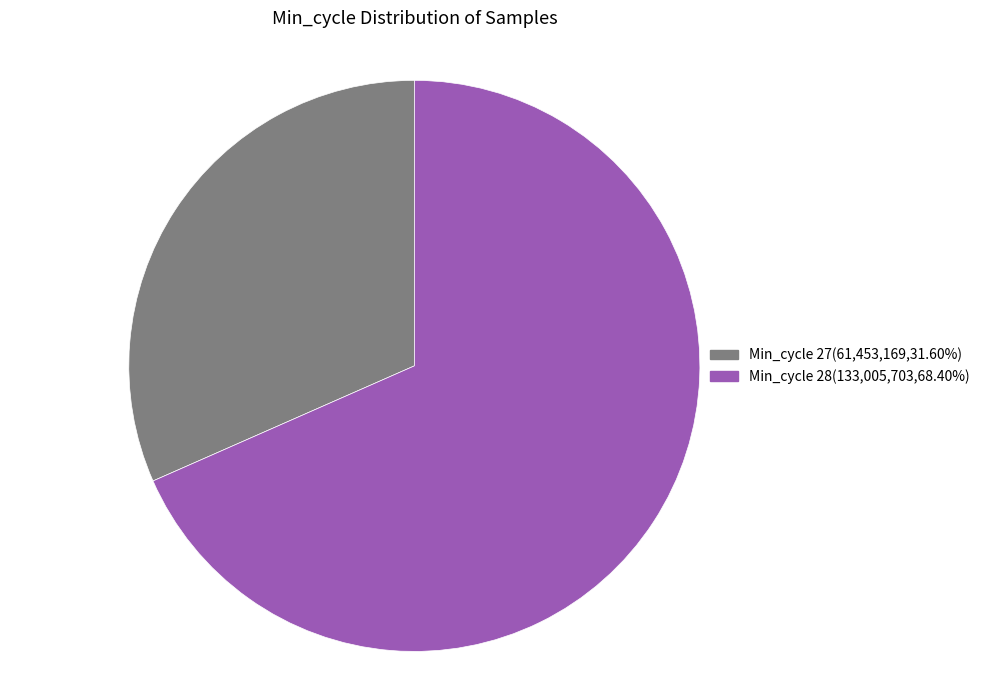

Is there any slice that represents more than half of the pie?

Yes